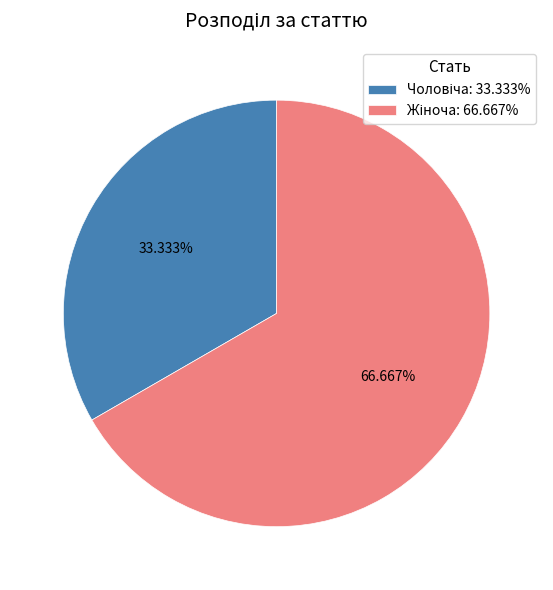

Is there a majority slice in this chart?

Yes